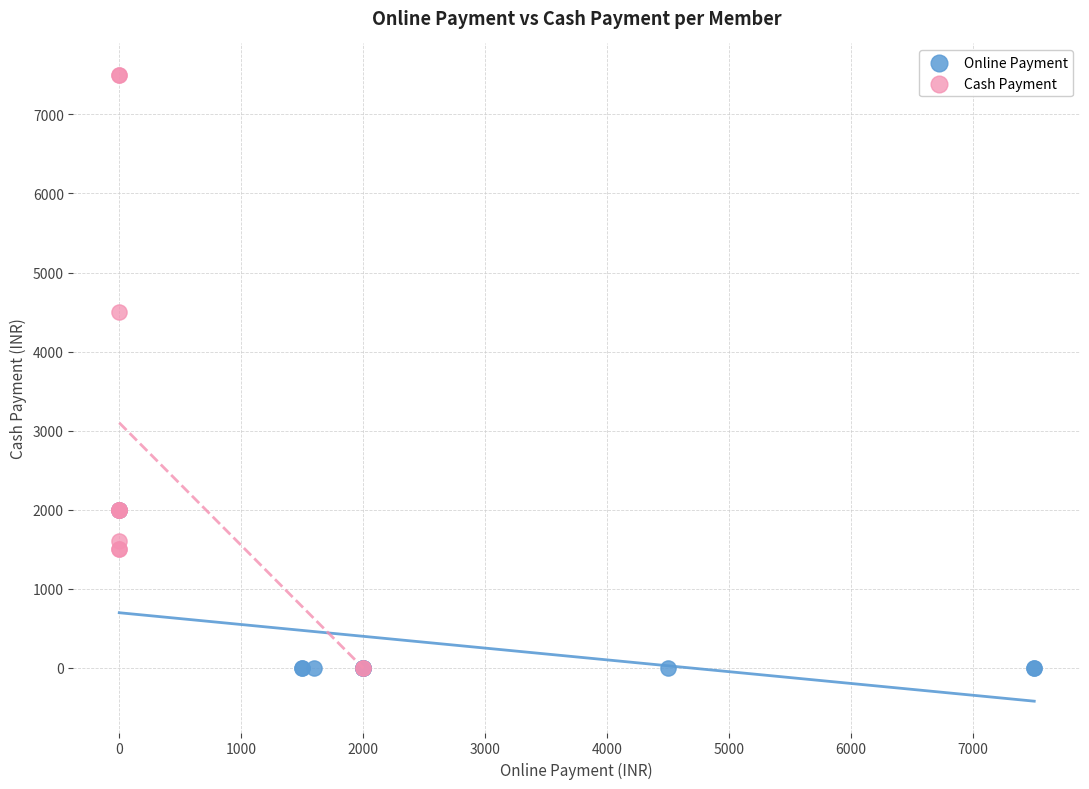

Which series has the widest spread of Y values?

Cash Payment